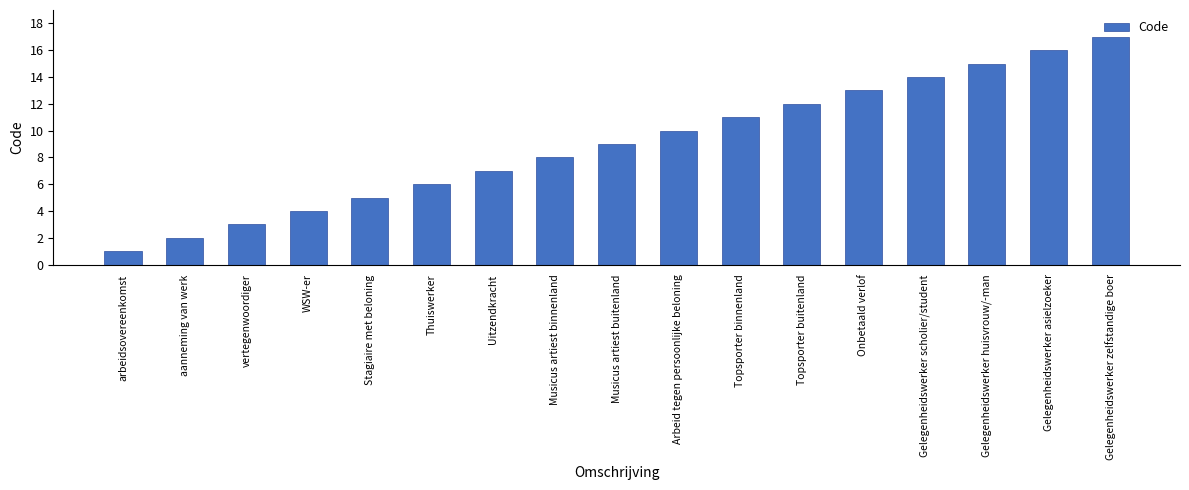

List the labels in order of value, smallest first.

arbeidsovereenkomst, aanneming van werk, vertegenwoordiger, WSW-er, Stagiaire met beloning, Thuiswerker, Uitzendkracht, Musicus artiest binnenland, Musicus artiest buitenland, Arbeid tegen persoonlijke beloning, Topsporter binnenland, Topsporter buitenland, Onbetaald verlof, Gelegenheidswerker scholier/student, Gelegenheidswerker huisvrouw/-man, Gelegenheidswerker asielzoeker, Gelegenheidswerker zelfstandige boer